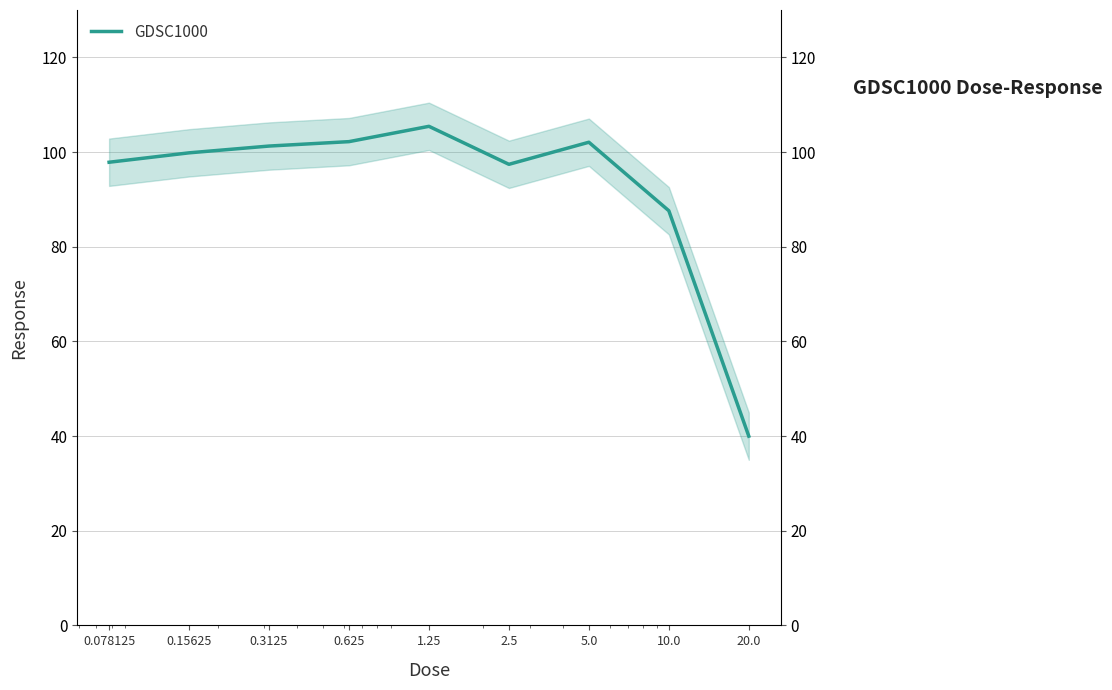

What is the label of the 2nd point from the right?

10.0